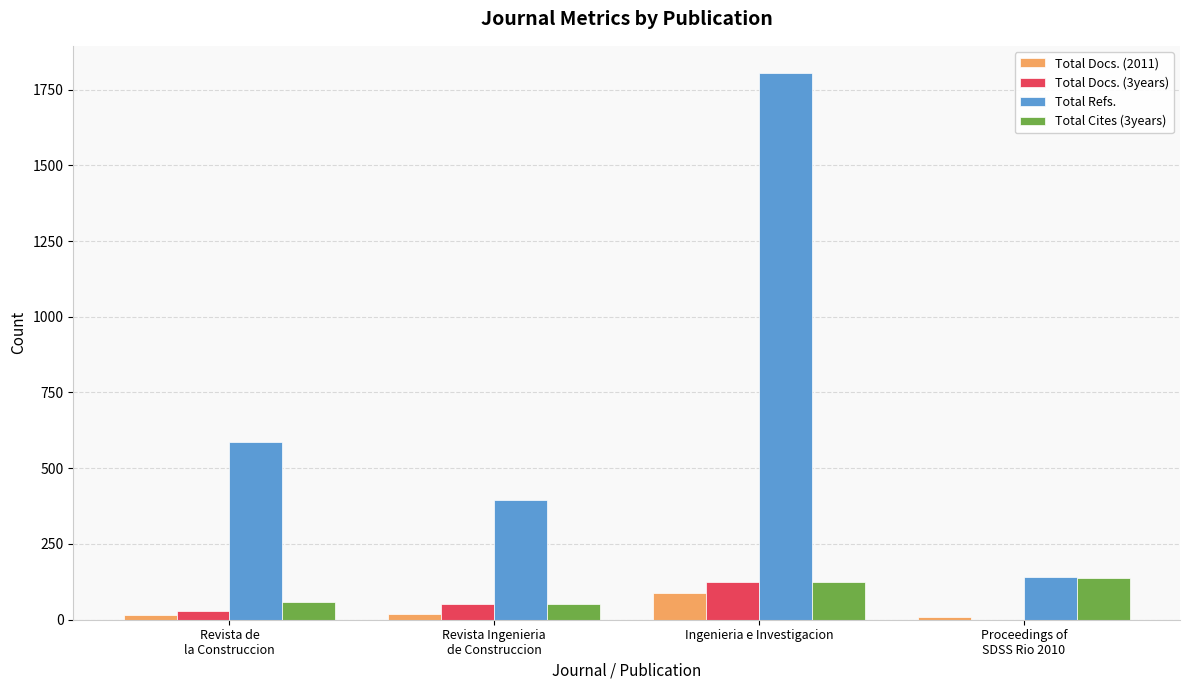

What is the maximum value shown in the chart?

1804